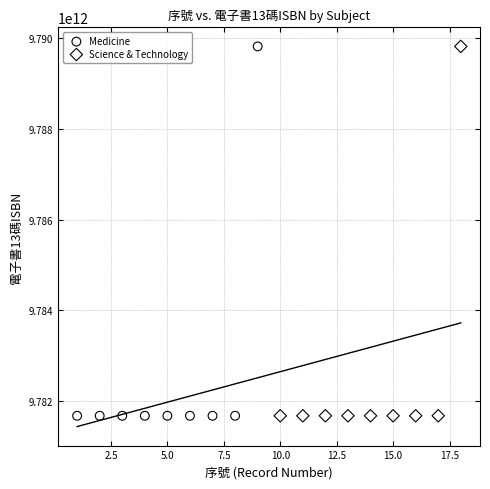

What are all the series names shown in the legend?

Medicine, Science & Technology